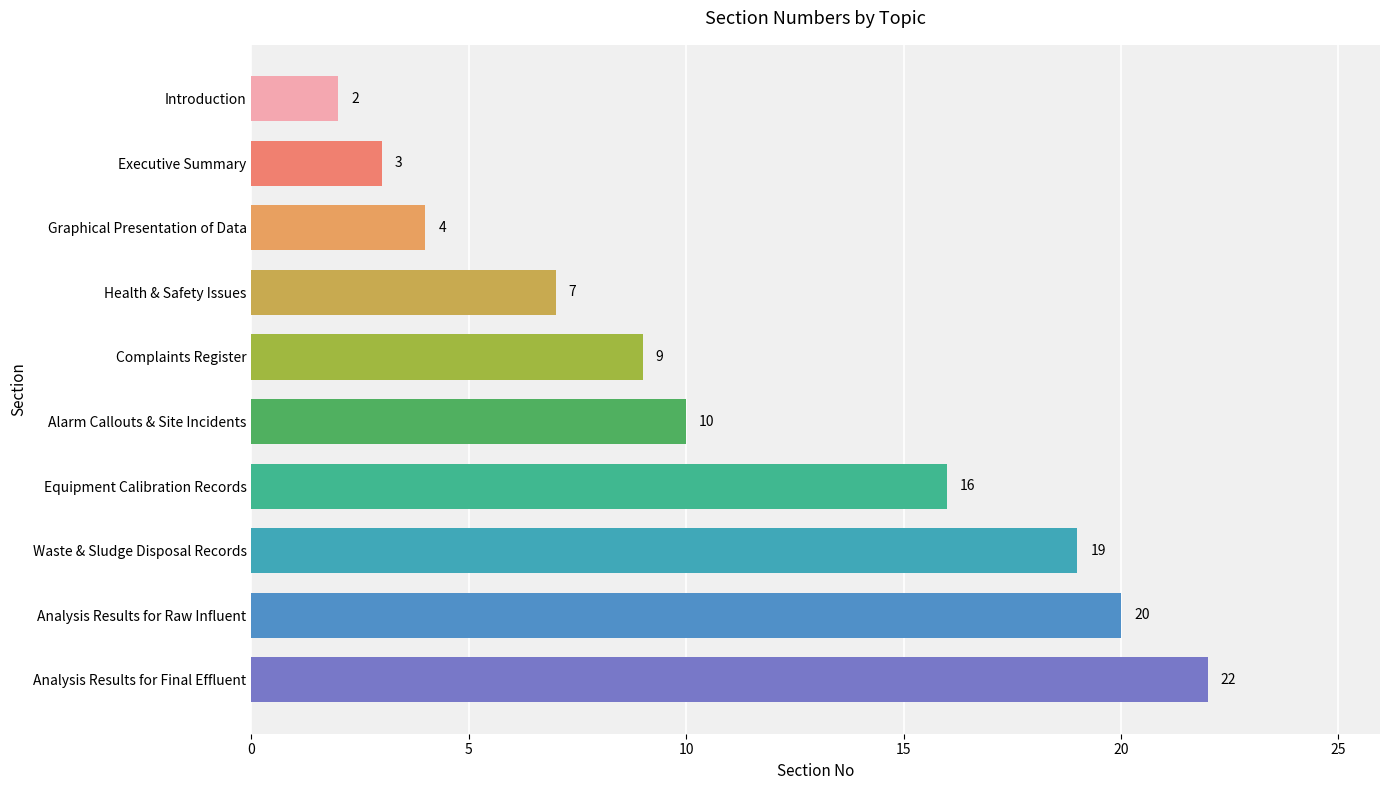

What is the smallest value displayed?

2